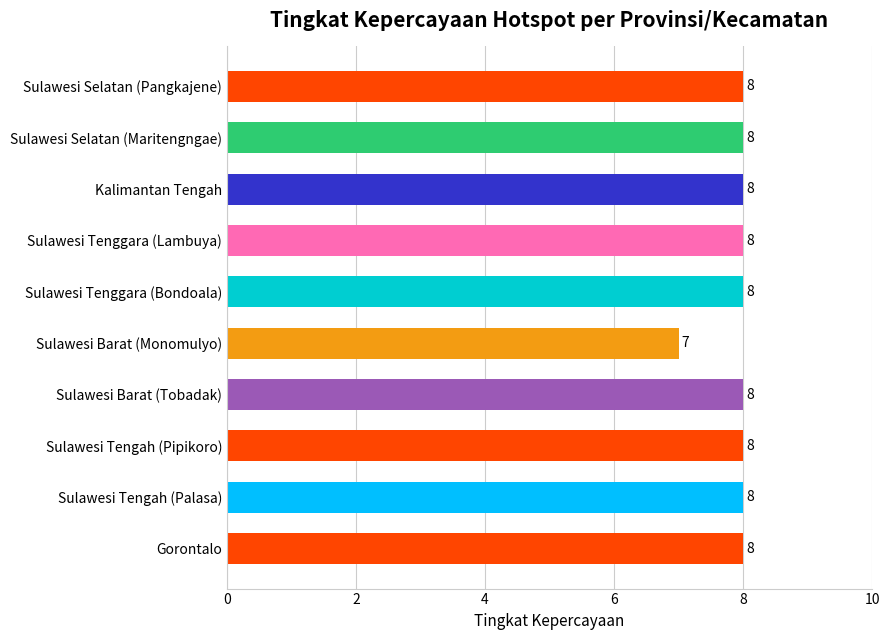

How many data points does each series have?

10